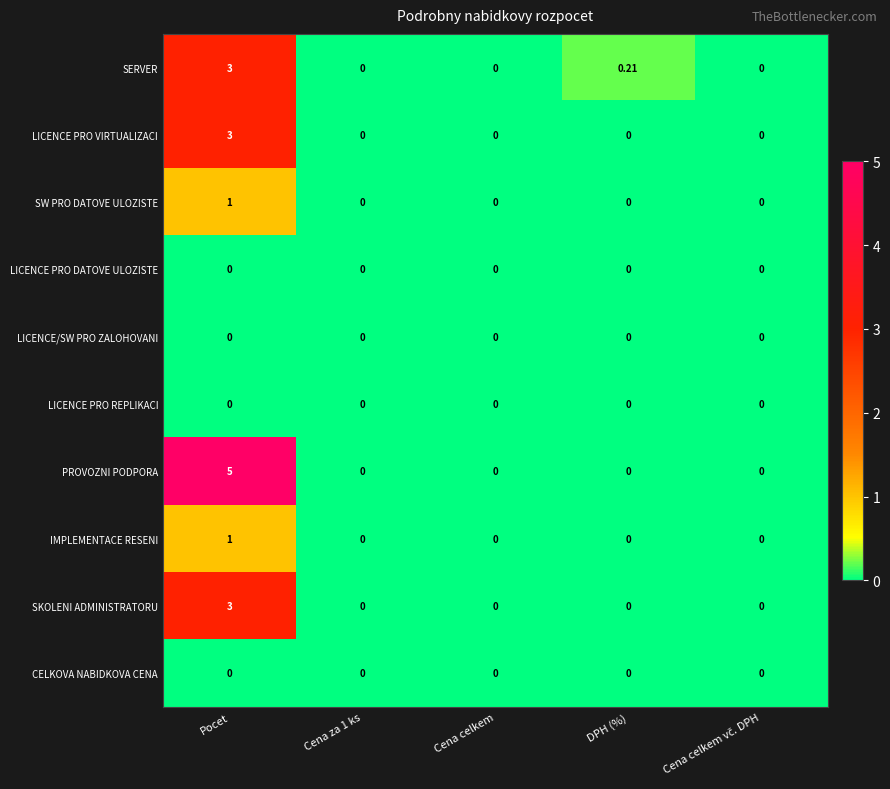

Which series has the largest range (max minus min)?

PROVOZNI PODPORA